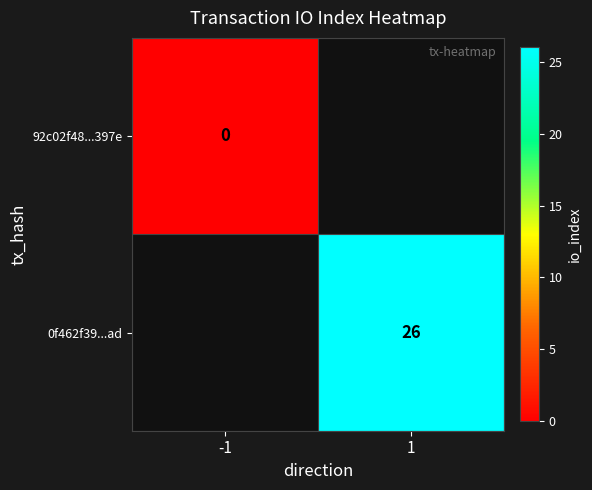

The value of 0f462f39...ad at 1 is 17. True or false?

False